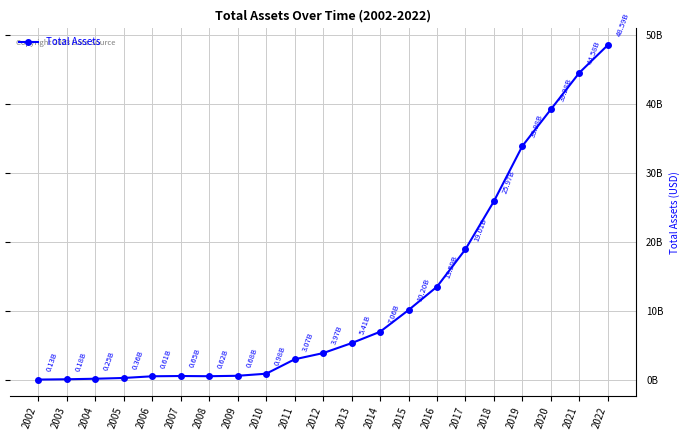

What value does the data have at 2013?

5412563000